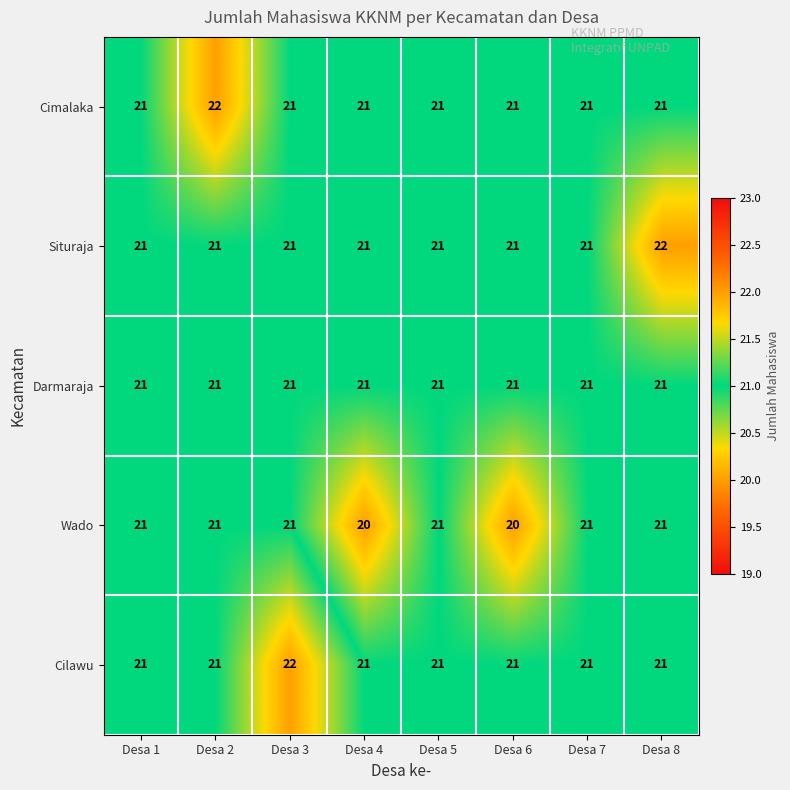

The Wado series shows 11 at Desa 1. True or false?

False